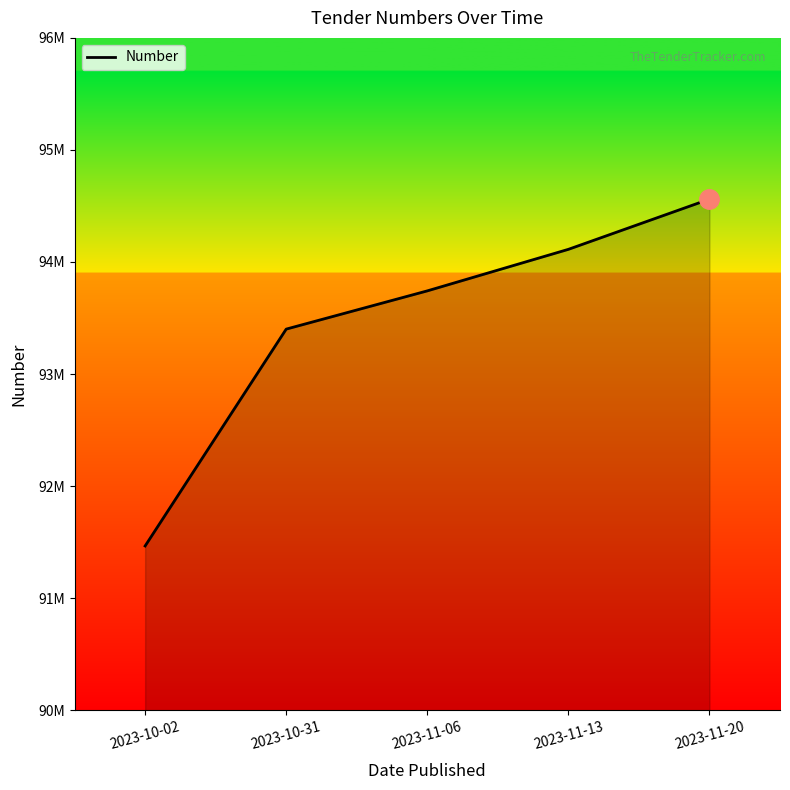

What is the value of the 1st point from the left?

91465459